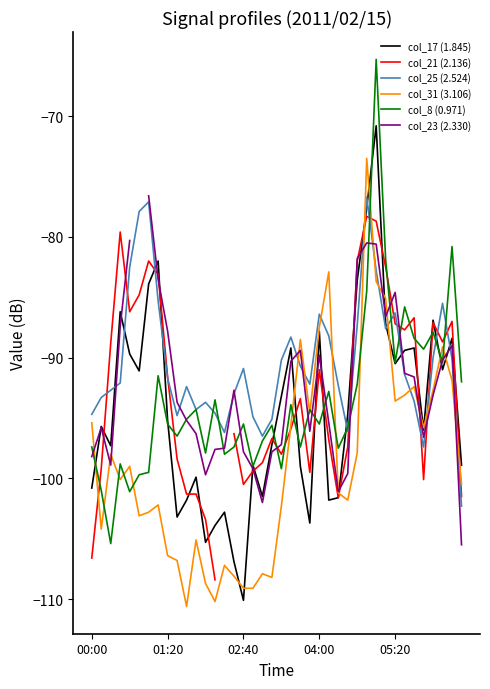

The col_8 (0.971) series shows -161.2 at 9. True or false?

False